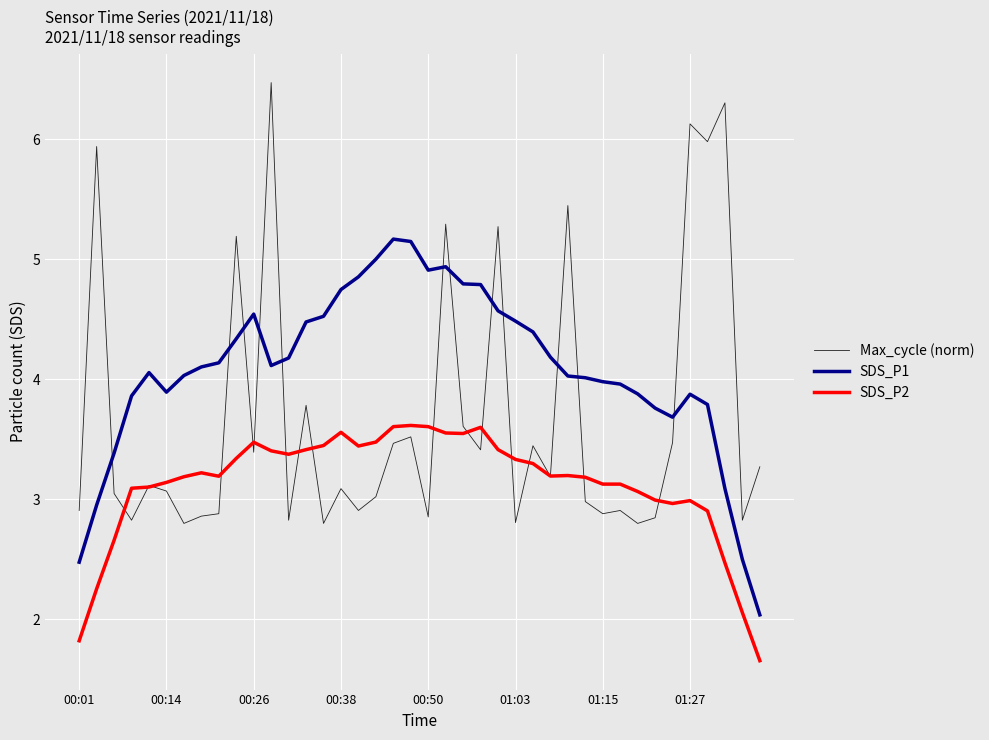

Which series has the largest total across all categories?

SDS_P1